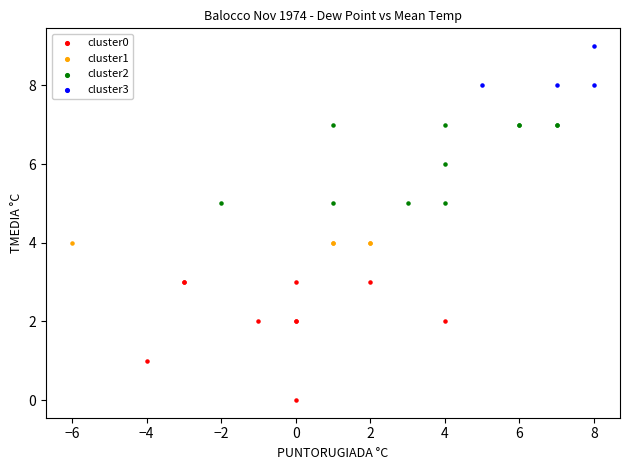

Which series reaches the maximum Y coordinate?

cluster3